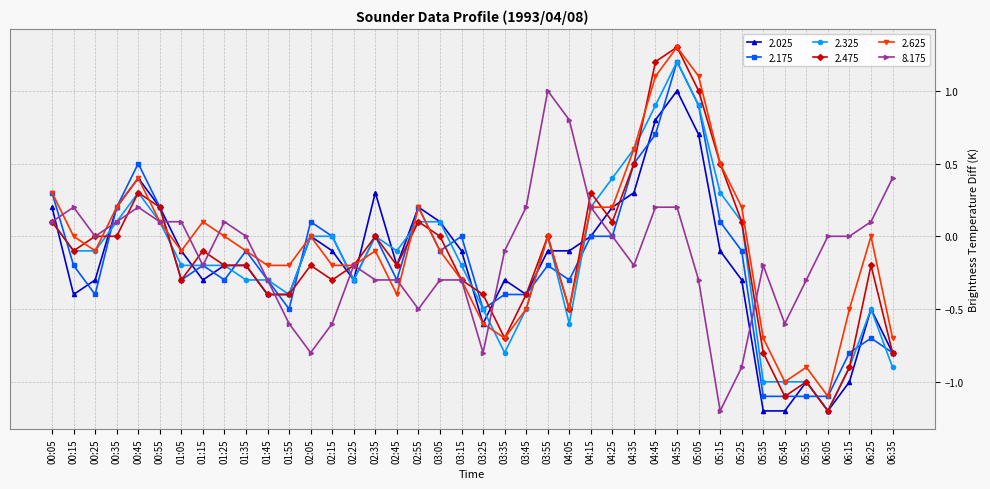

What position from the right is 03:15?

21